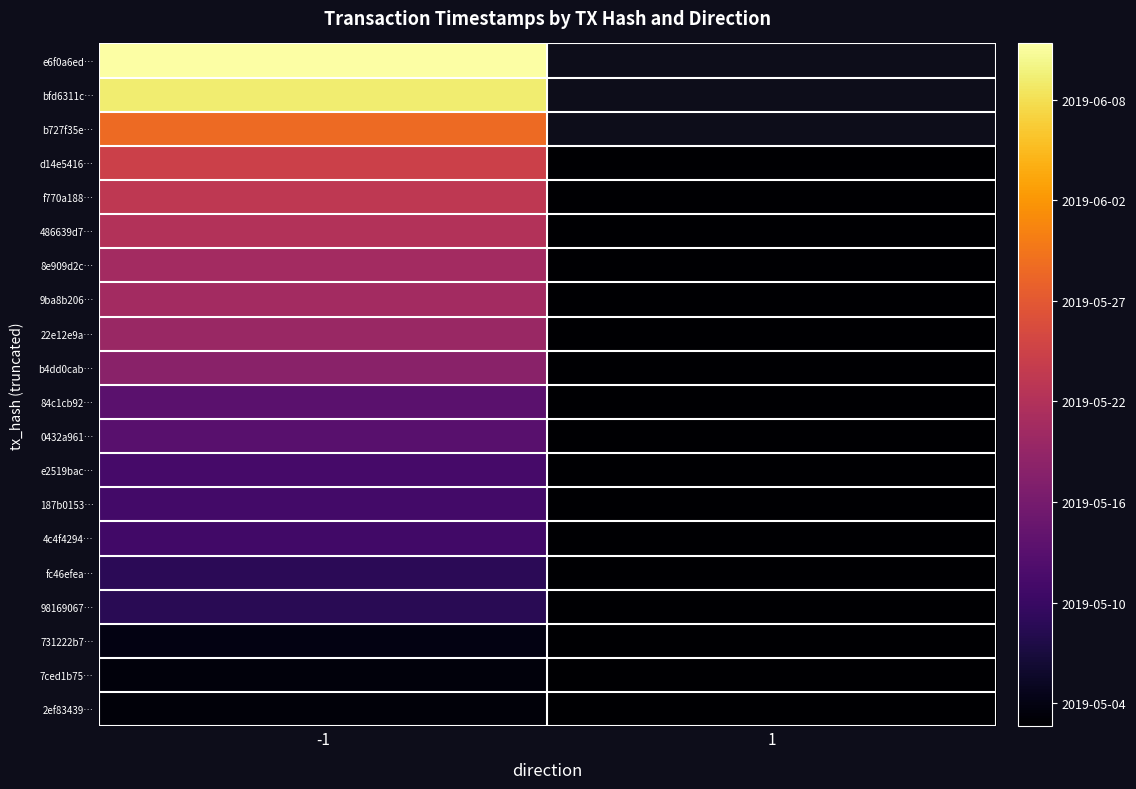

Is it true that 0432a961… equals 2167011466.7 at 1?

False